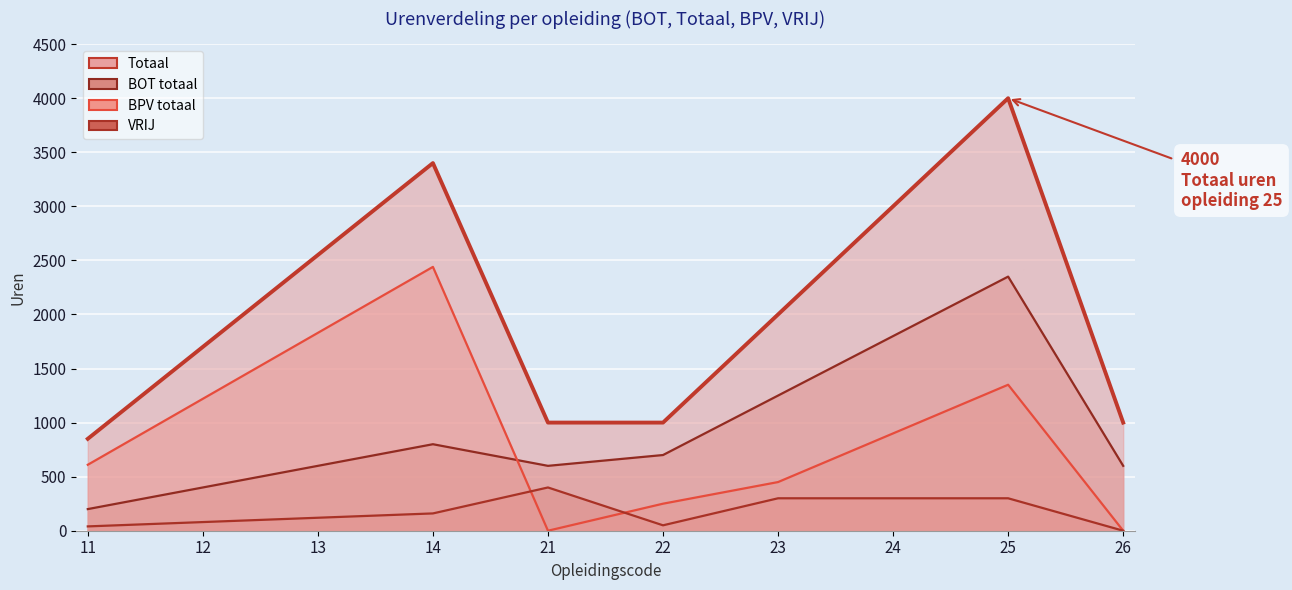

Which series has the widest spread of values?

Totaal (lijn)